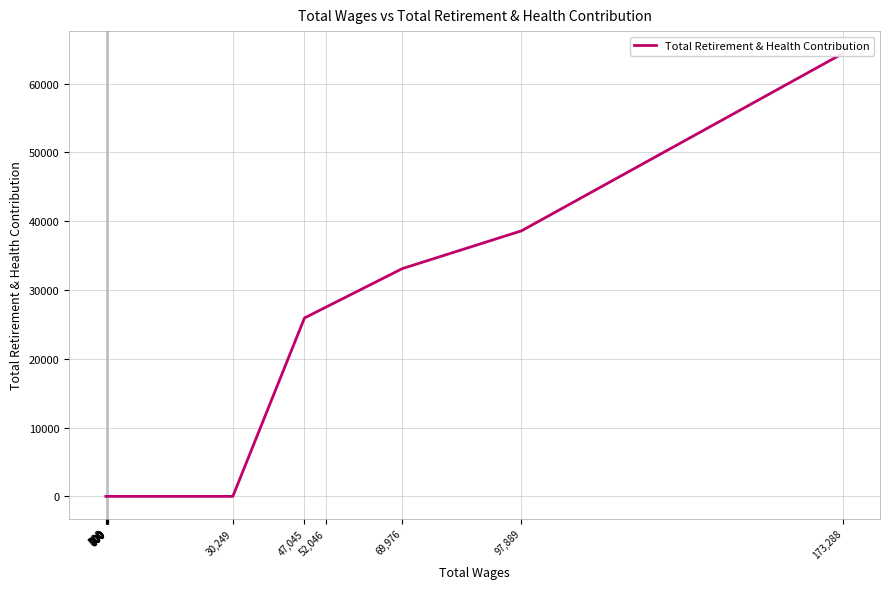

How many lines are shown in the chart?

1